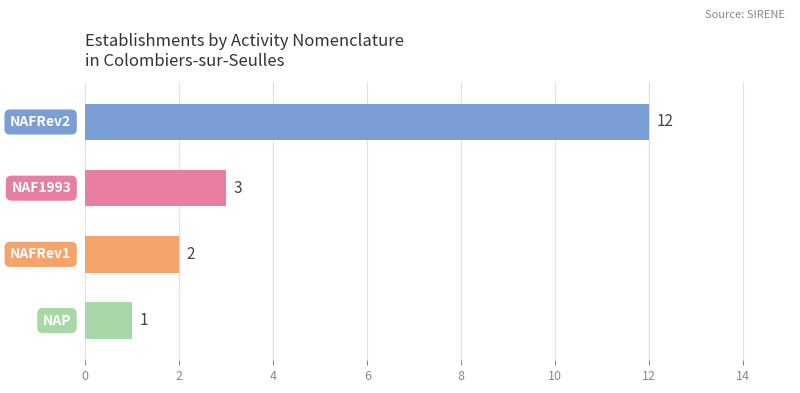

What is the difference between the maximum and minimum values?

11